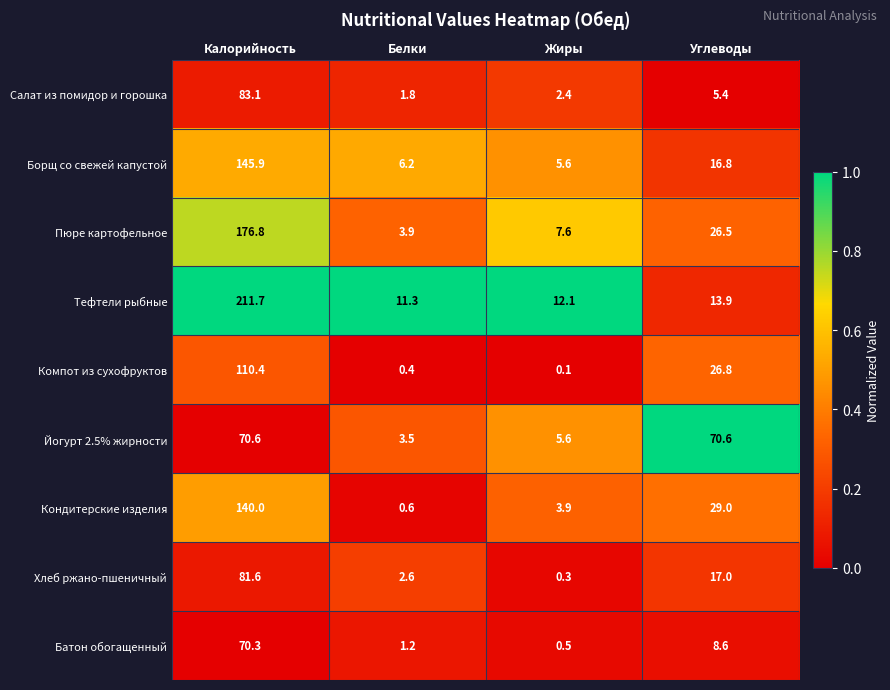

The Тефтели рыбные series shows 13.9 at Углеводы. True or false?

True